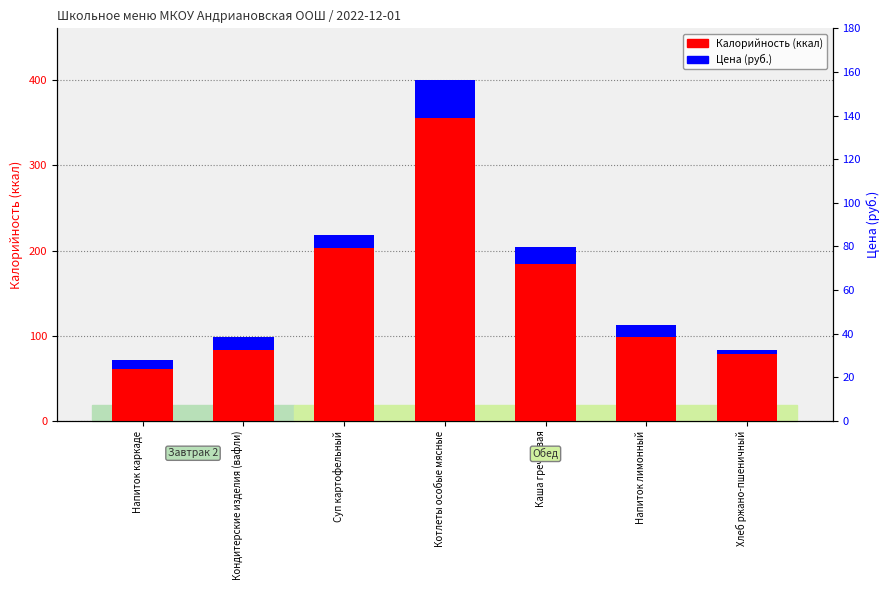

How many series are shown in this chart?

2